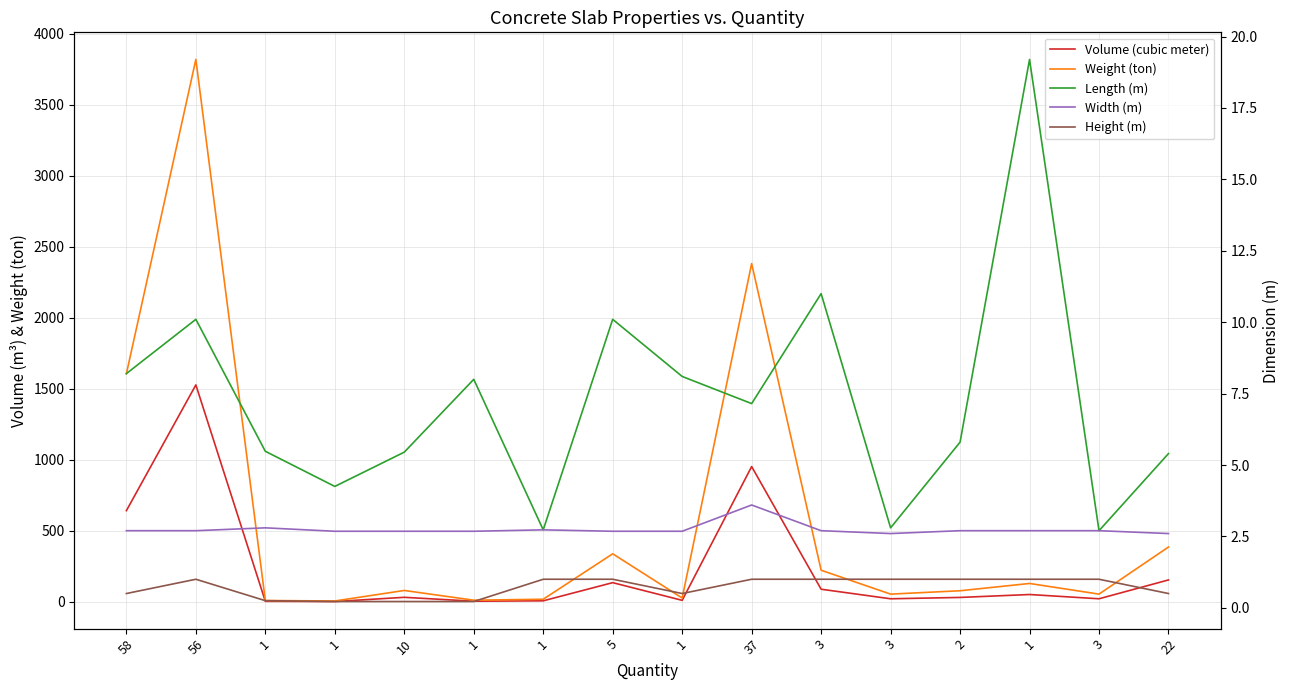

List the series in order of their peak value, lowest first.

Height (m), Width (m), Length (m), Volume (cubic meter), Weight (ton)